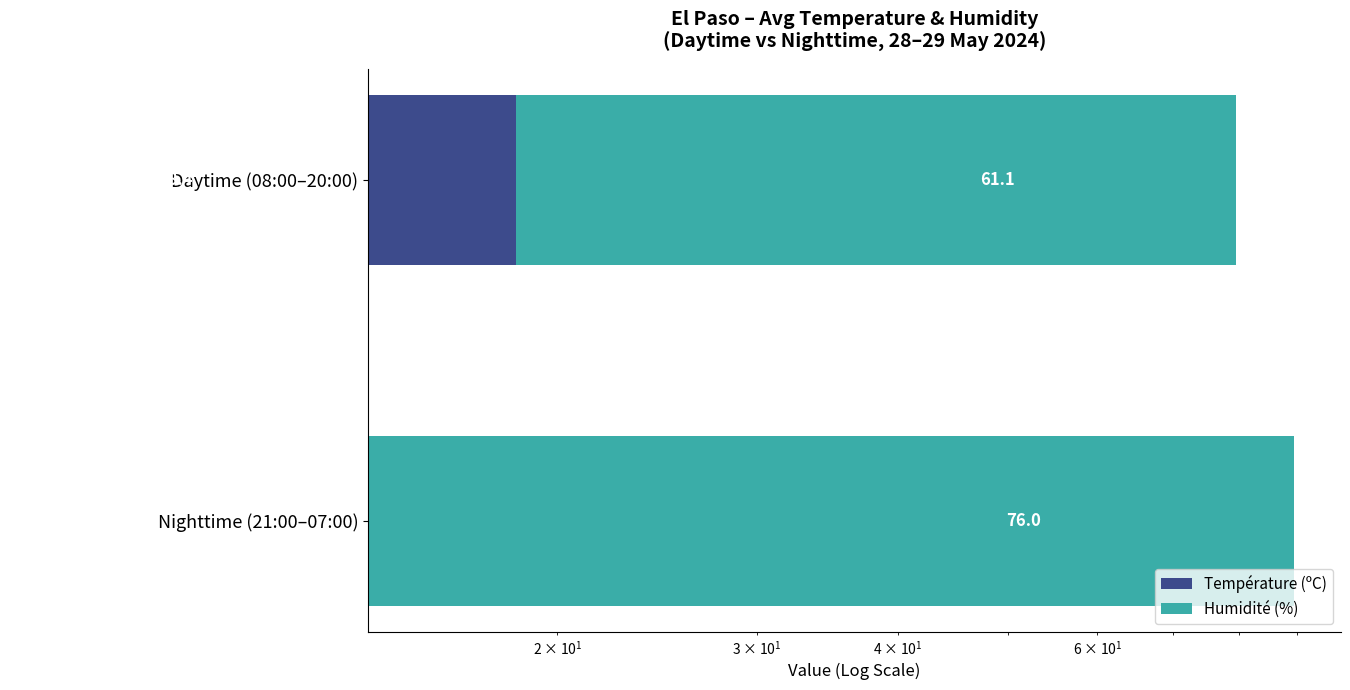

Rank the series by their average value, from highest to lowest.

Humidité (%), Température (ºC)